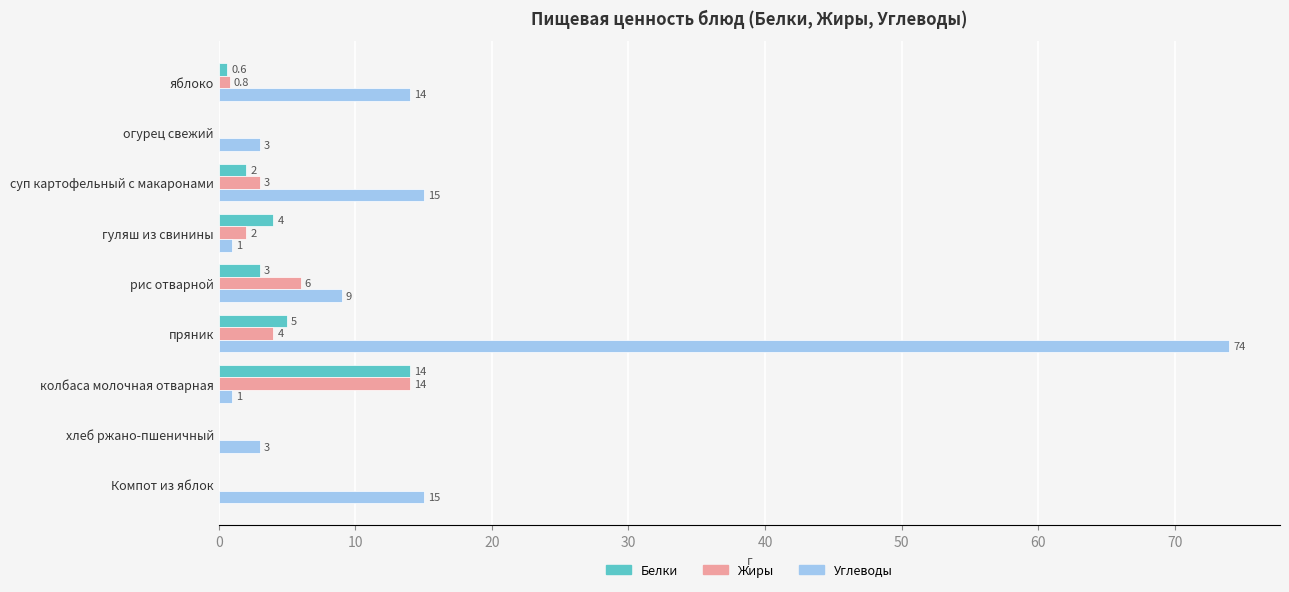

How many categories are shown in the chart?

9